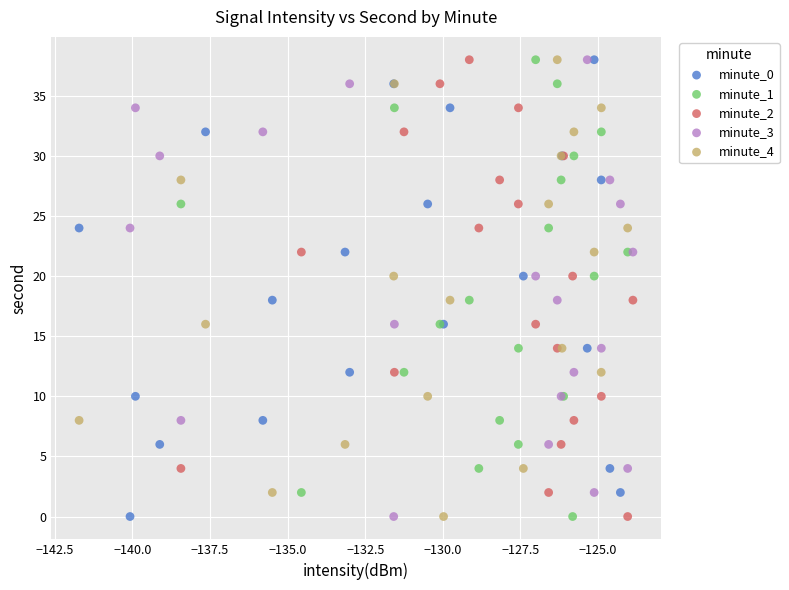

What are all the series names shown in the legend?

minute_0, minute_1, minute_2, minute_3, minute_4